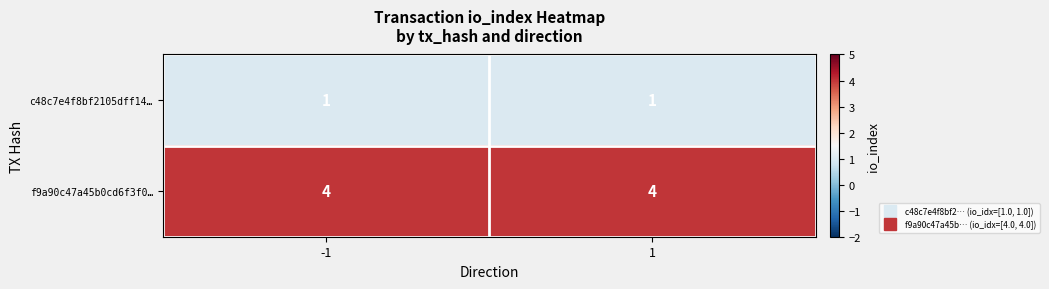

Is it true that f9a90c47a45b0cd6f3f0… equals 2 at 1?

False